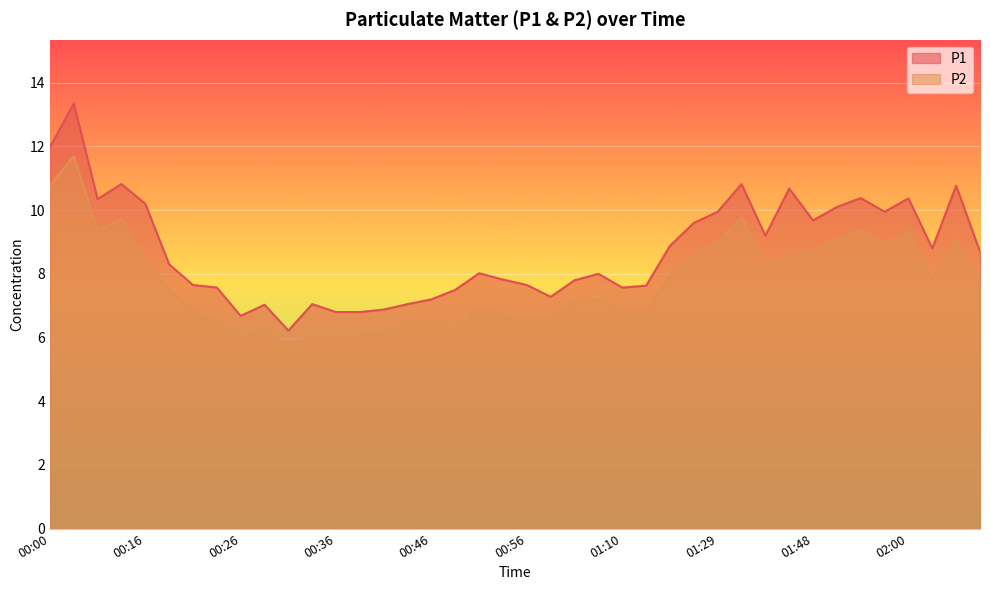

At 00:26, list the series in order from largest to smallest.

P1, P2